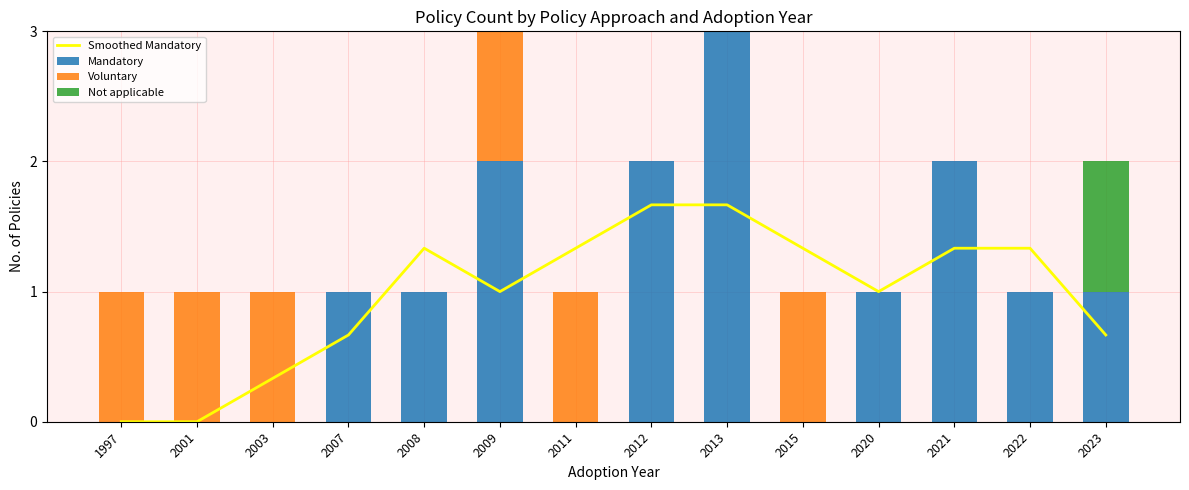

What are all the series names shown in the legend?

Smoothed Mandatory, Mandatory, Voluntary, Not applicable